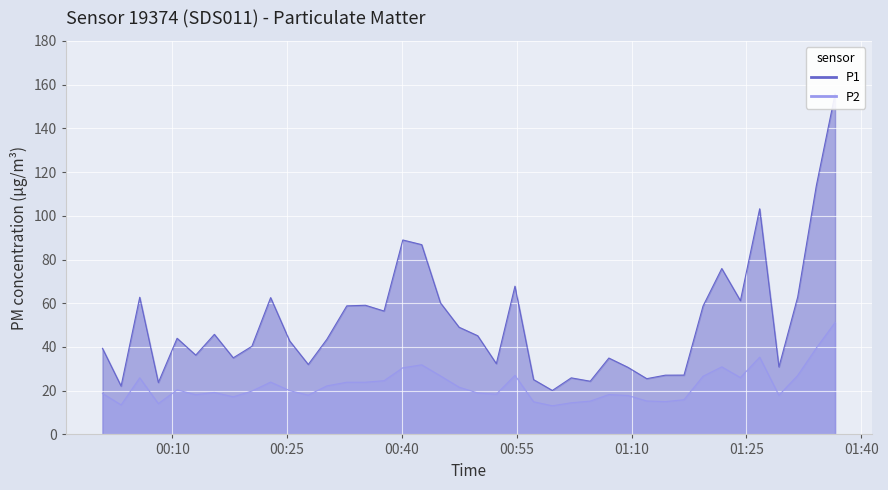

List the series in order of their overall mean, highest first.

P1, P2